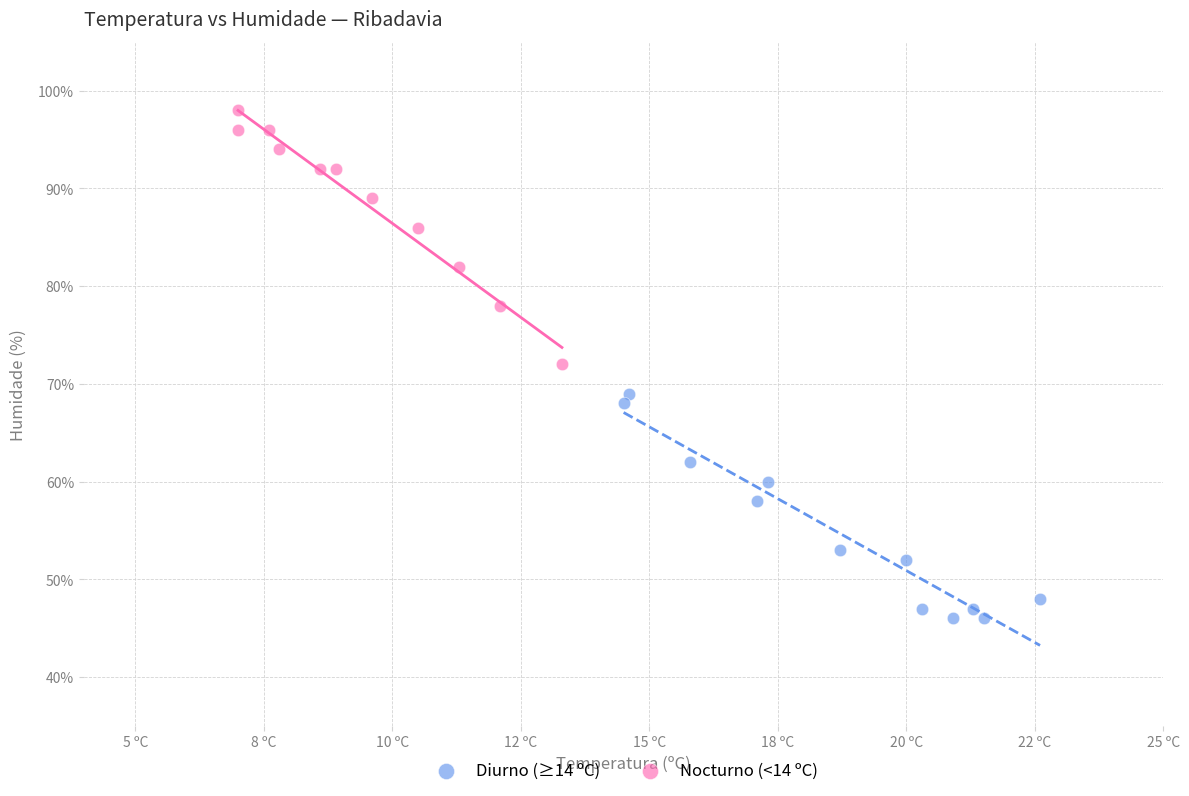

What are all the series names shown in the legend?

Diurno (≥14 ºC), Nocturno (<14 ºC)